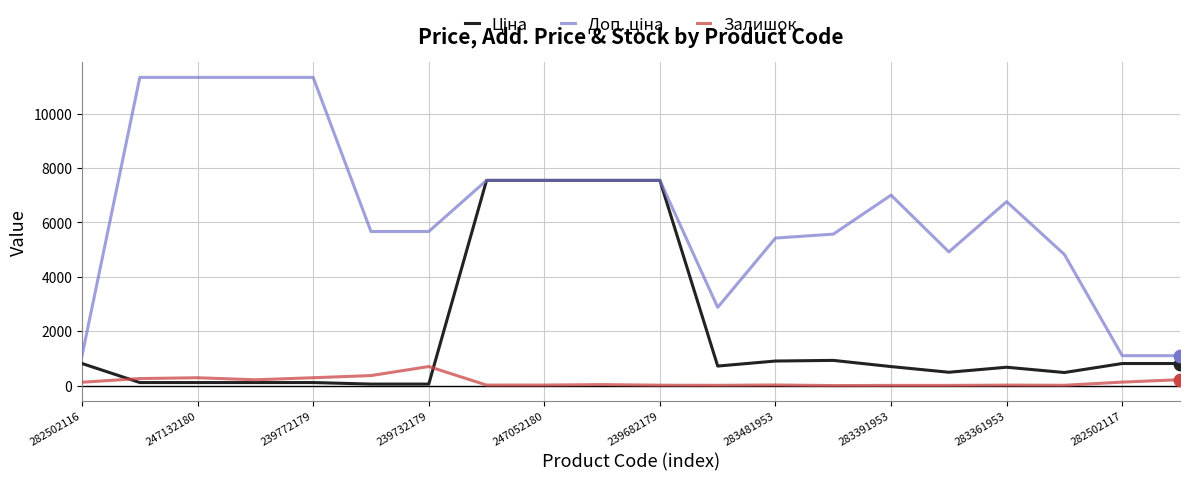

At how many categories does at least one series exceed 420?

20